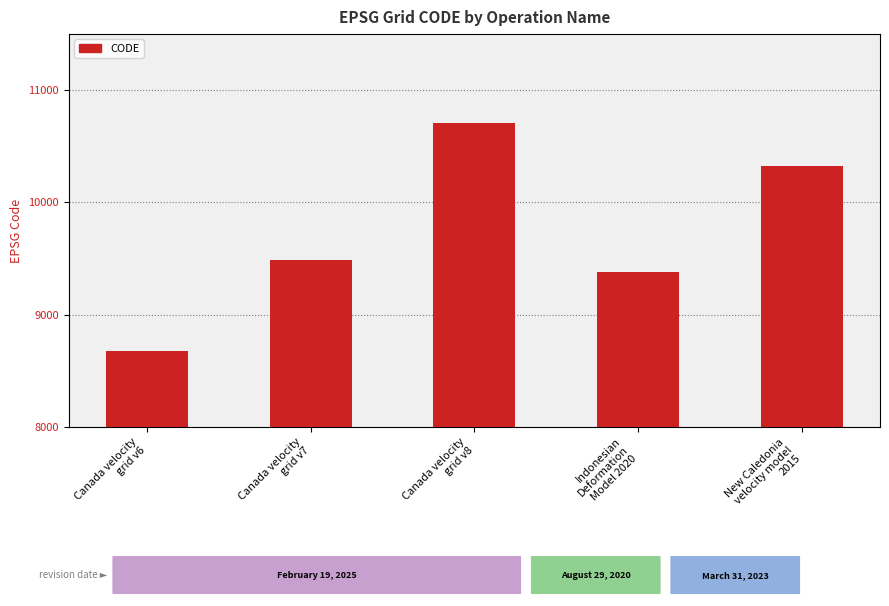

Is it true that the value at Canada velocity
grid v7 is 9483?

True